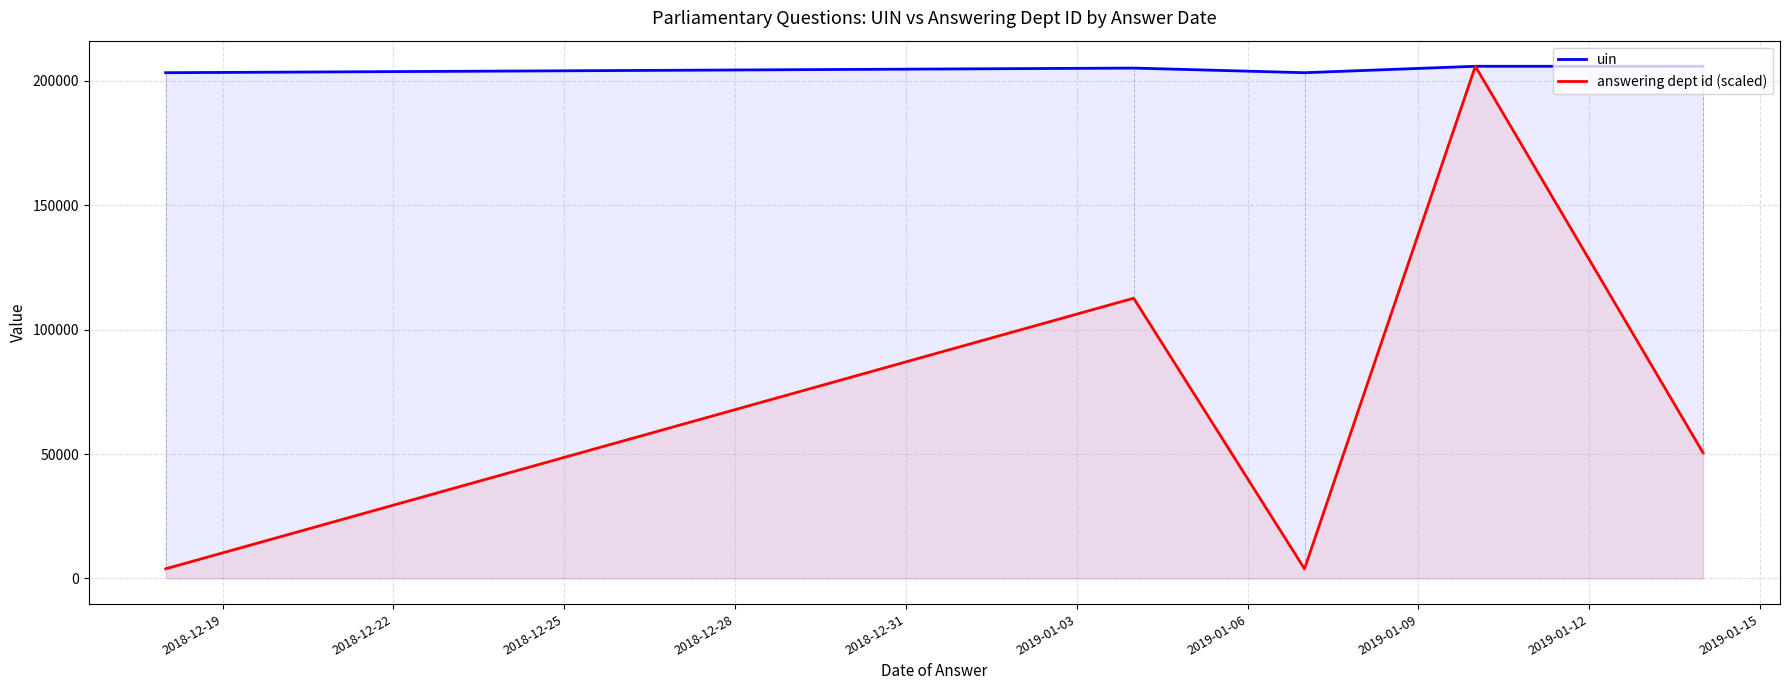

Which series has the largest range (max minus min)?

answering dept id (scaled)